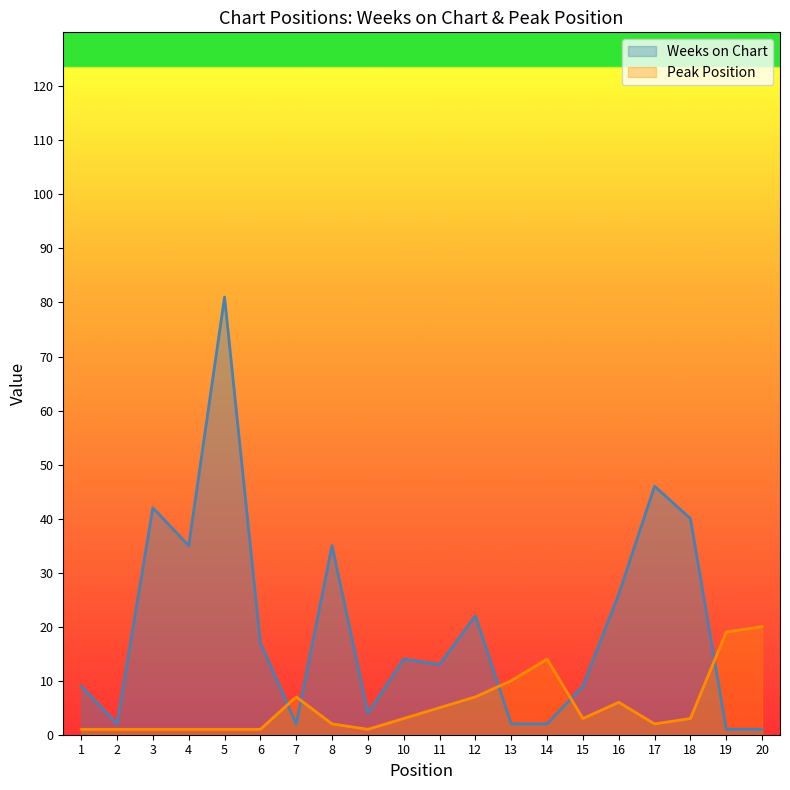

How many categories are shown in the chart?

20